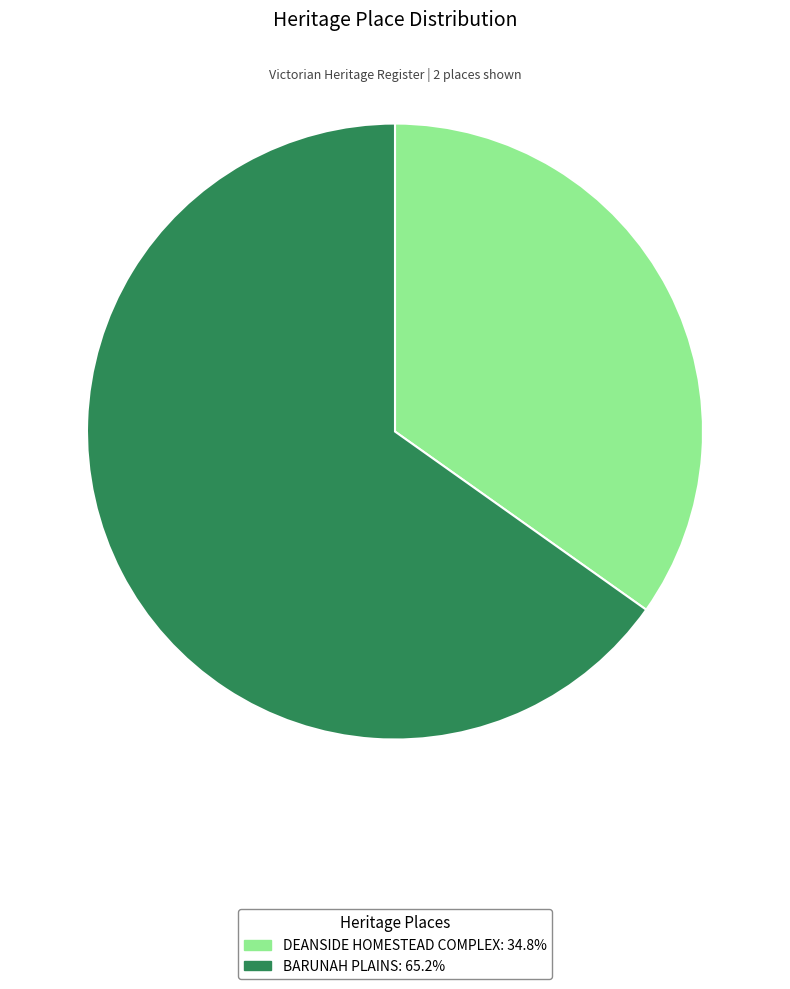

Is it true that BARUNAH PLAINS is 65% of the pie?

True